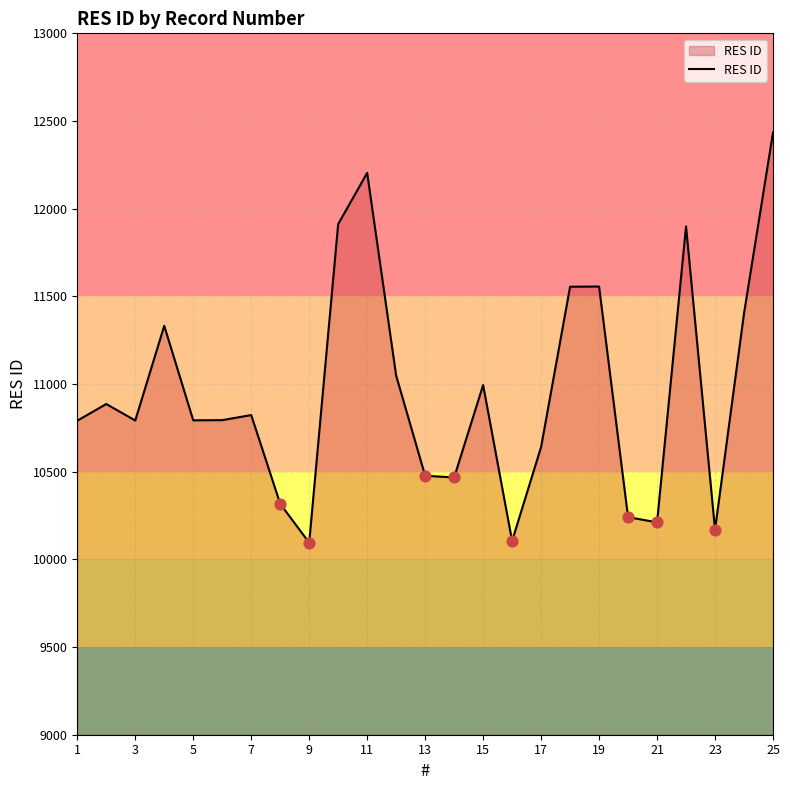

What is the difference between the maximum and minimum values?

2339